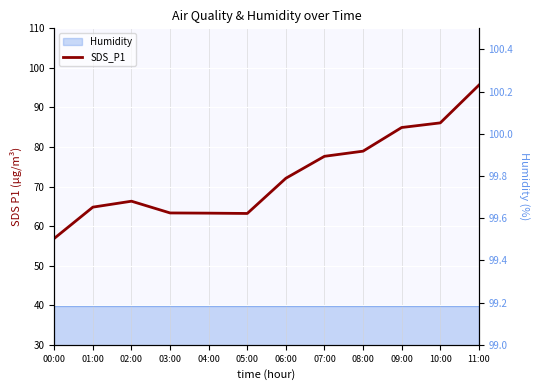

How many interior local peaks (higher than both neighbors) does the data have?

1